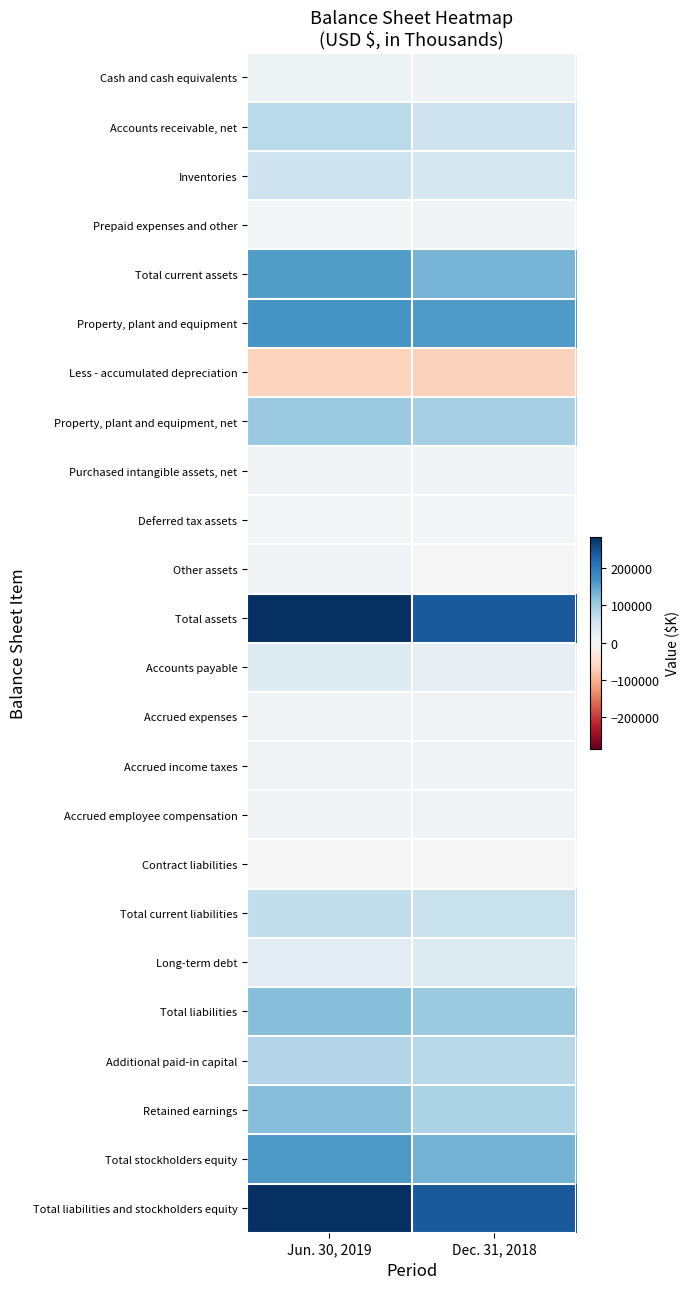

Reading left to right, list all the values displayed in this chart.

Cash and cash equivalents: Jun. 30, 2019=14881	Dec. 31, 2018=13375
Accounts receivable, net: Jun. 30, 2019=76800	Dec. 31, 2018=59709
Inventories: Jun. 30, 2019=59980	Dec. 31, 2018=51074
Prepaid expenses and other: Jun. 30, 2019=6650	Dec. 31, 2018=8058
Total current assets: Jun. 30, 2019=158311	Dec. 31, 2018=132216
Property, plant and equipment: Jun. 30, 2019=169178	Dec. 31, 2018=160725
Less - accumulated depreciation: Jun. 30, 2019=-63946	Dec. 31, 2018=-65585
Property, plant and equipment, net: Jun. 30, 2019=105232	Dec. 31, 2018=95140
Purchased intangible assets, net: Jun. 30, 2019=7375	Dec. 31, 2018=8589
Deferred tax assets: Jun. 30, 2019=3656	Dec. 31, 2018=4001
Other assets: Jun. 30, 2019=10610	Dec. 31, 2018=472
Total assets: Jun. 30, 2019=285184	Dec. 31, 2018=240418
Accounts payable: Jun. 30, 2019=36179	Dec. 31, 2018=24243
Accrued expenses: Jun. 30, 2019=10048	Dec. 31, 2018=8967
Accrued income taxes: Jun. 30, 2019=9419	Dec. 31, 2018=9545
Accrued employee compensation: Jun. 30, 2019=7170	Dec. 31, 2018=9250
Contract liabilities: Jun. 30, 2019=2076	Dec. 31, 2018=1140
Total current liabilities: Jun. 30, 2019=70332	Dec. 31, 2018=64565
Long-term debt: Jun. 30, 2019=32744	Dec. 31, 2018=38230
Total liabilities: Jun. 30, 2019=121683	Dec. 31, 2018=106132
Additional paid-in capital: Jun. 30, 2019=82853	Dec. 31, 2018=80077
Retained earnings: Jun. 30, 2019=121107	Dec. 31, 2018=89291
Total stockholders equity: Jun. 30, 2019=163501	Dec. 31, 2018=134286
Total liabilities and stockholders equity: Jun. 30, 2019=285184	Dec. 31, 2018=240418